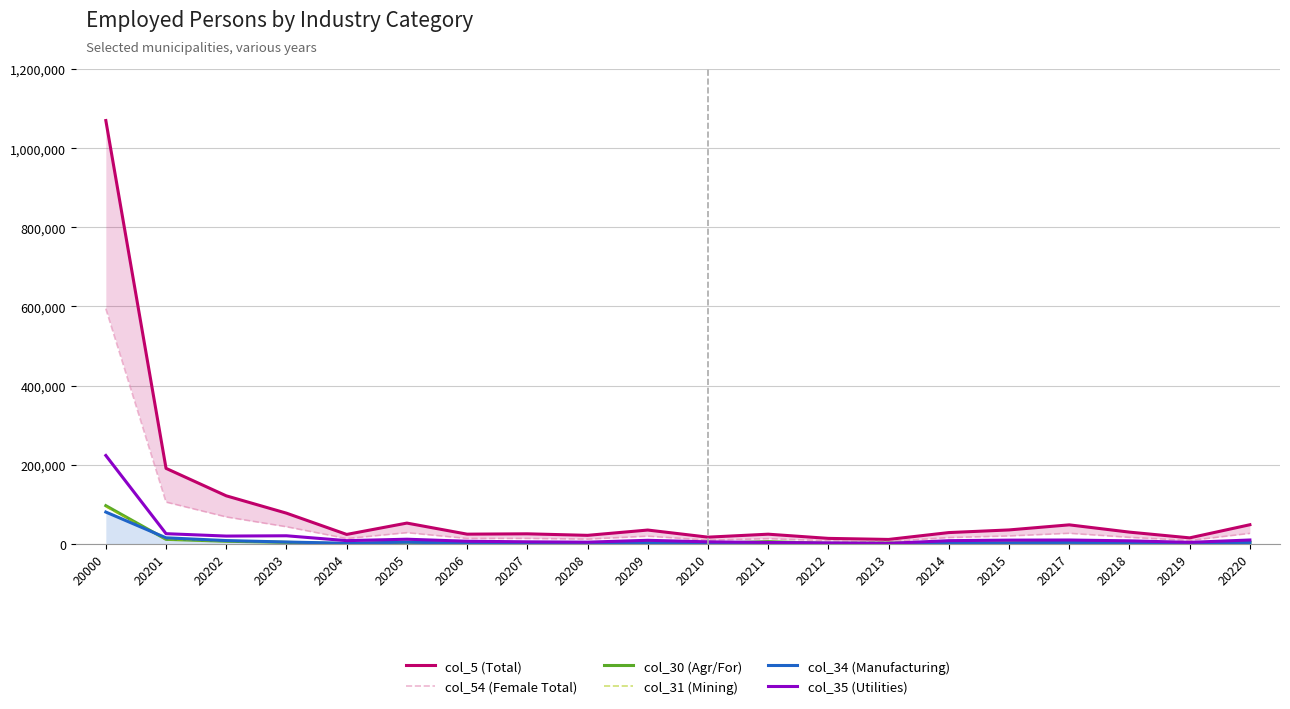

Which has a higher value, 20208 or 20217?

20217